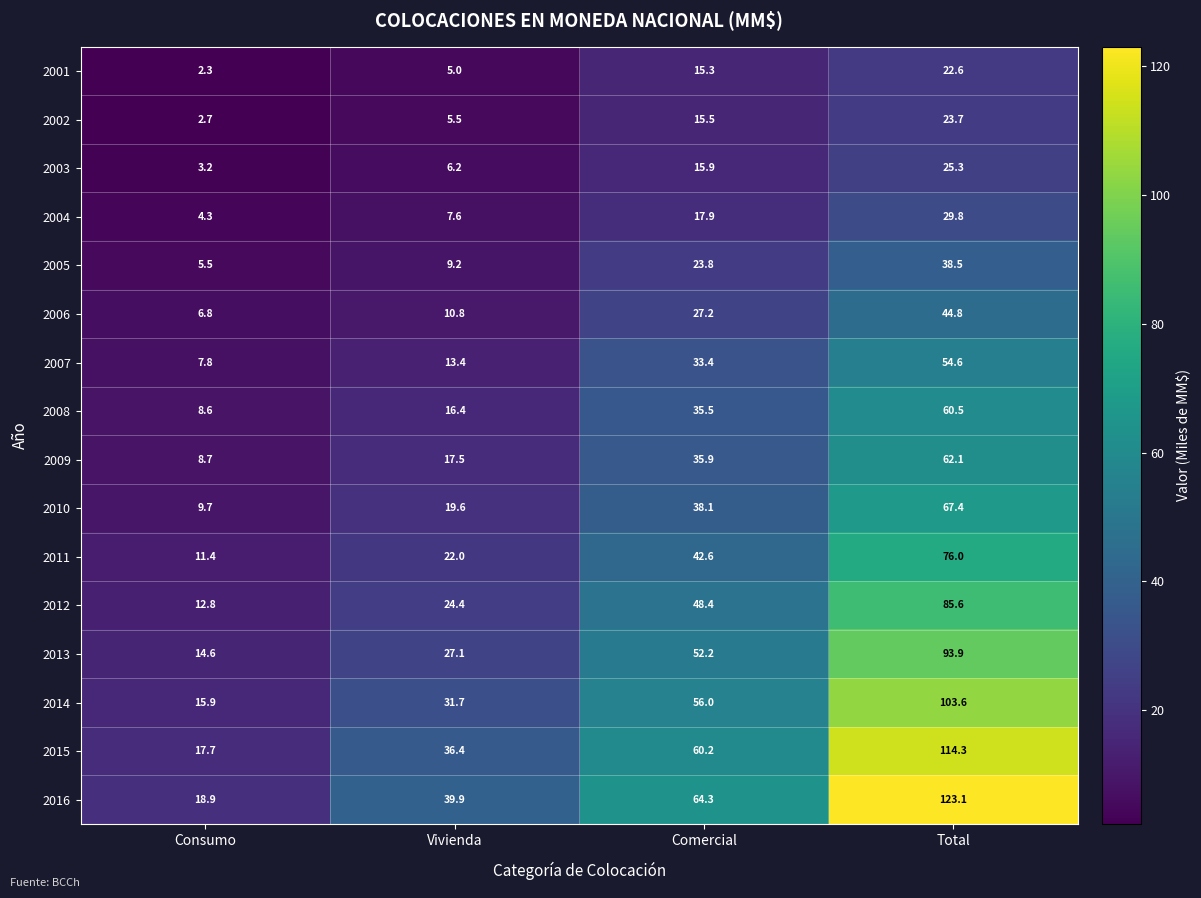

What is the difference between the 2010 values at Vivienda and Comercial?

18.5